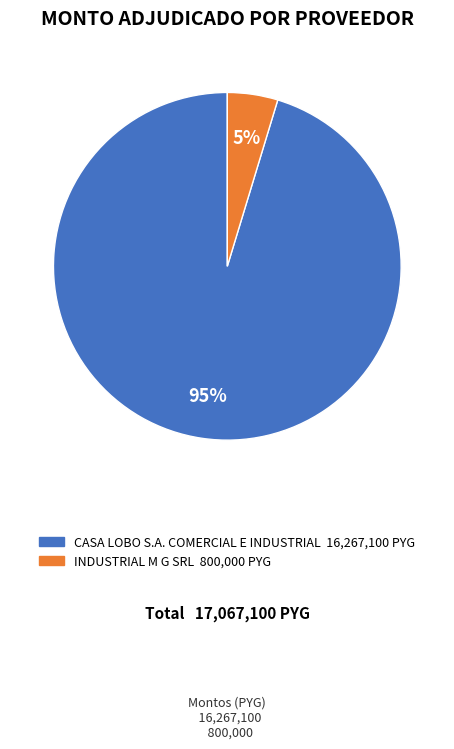

Count the number of slices in the pie.

2